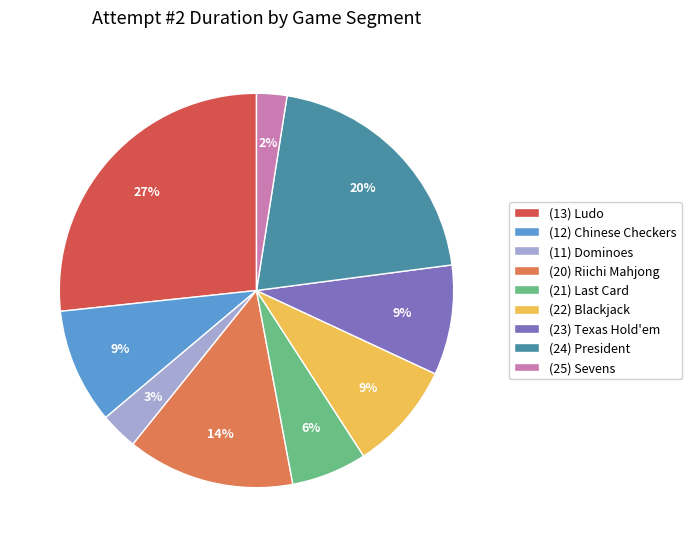

What percentage is the (22) Blackjack slice, to the nearest percent?

9%